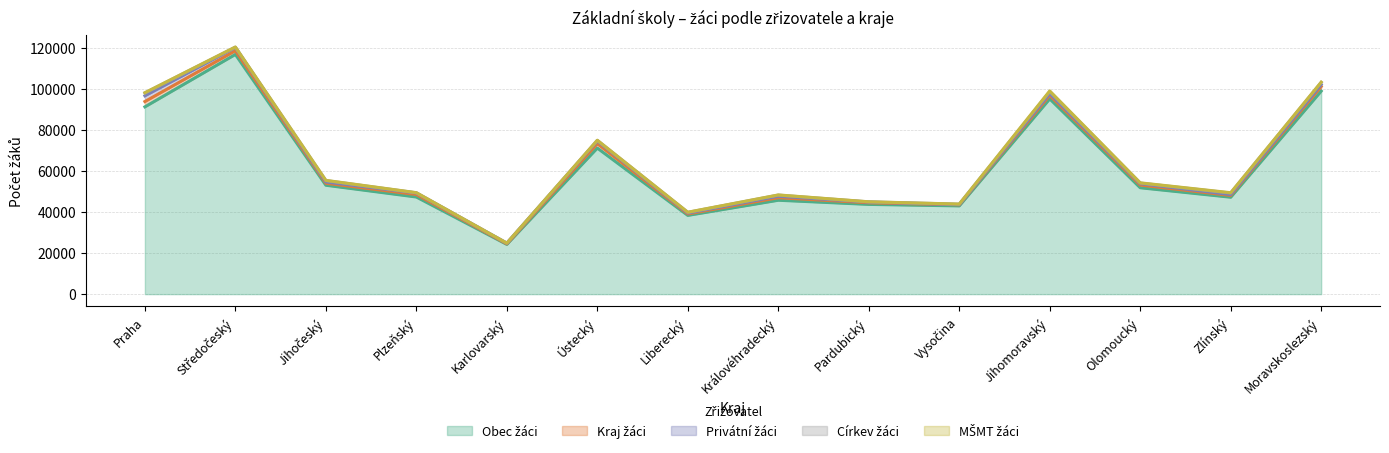

Which series has the largest total across all categories?

Obec žáci